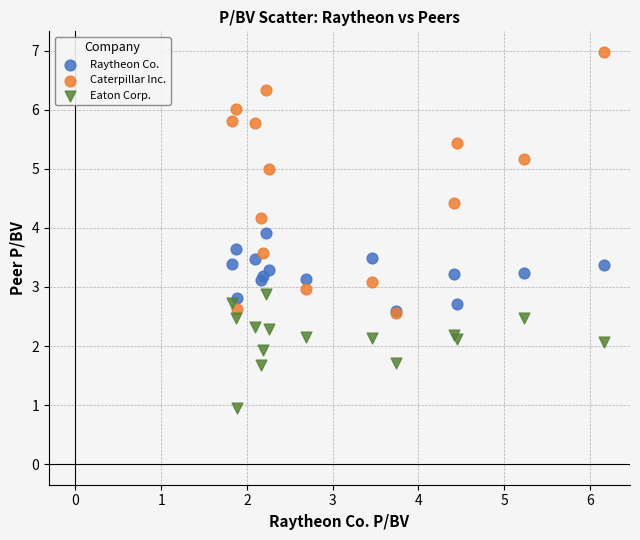

What are all the series names shown in the legend?

Raytheon Co., Caterpillar Inc., Eaton Corp.